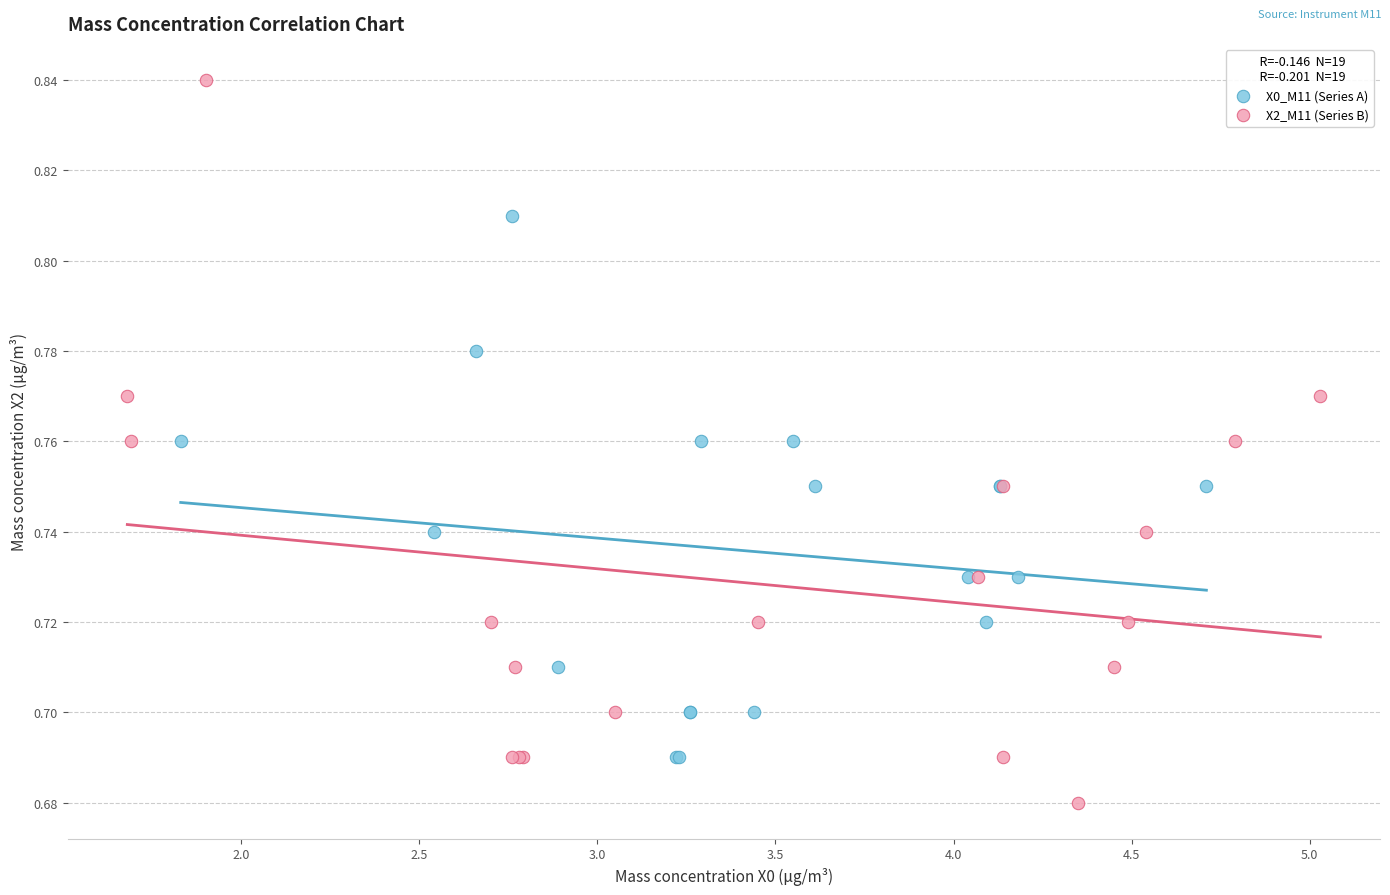

What are all the series names shown in the legend?

X0_M11 (Series A), X2_M11 (Series B)